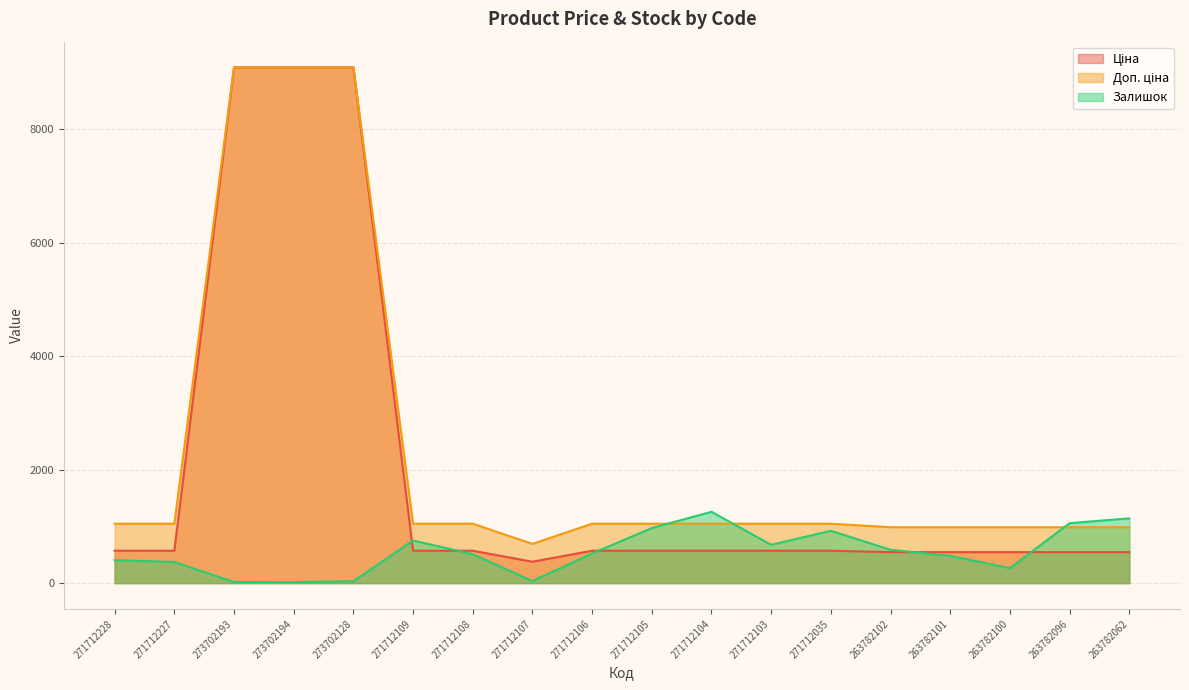

What is the difference between the maximum and minimum values in the Доп. ціна series?

8400.0